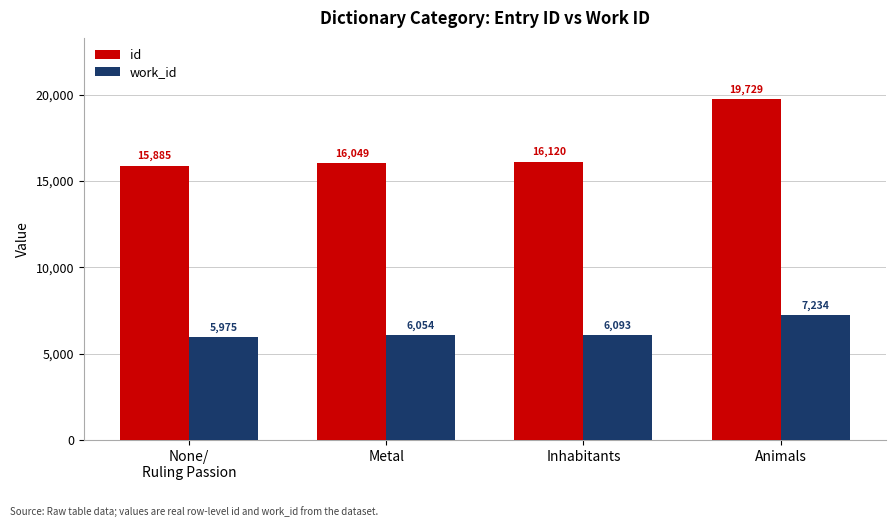

Which category has the highest value in the id series?

Animals